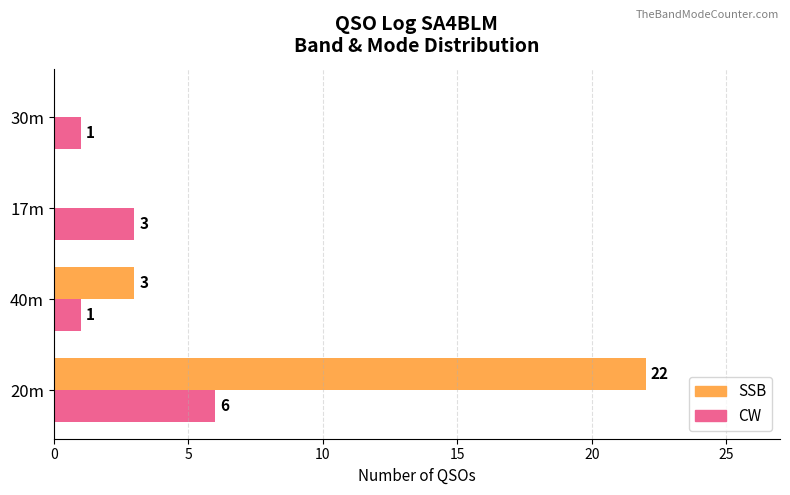

True or false: SSB has a value of 22 at 20m.

True